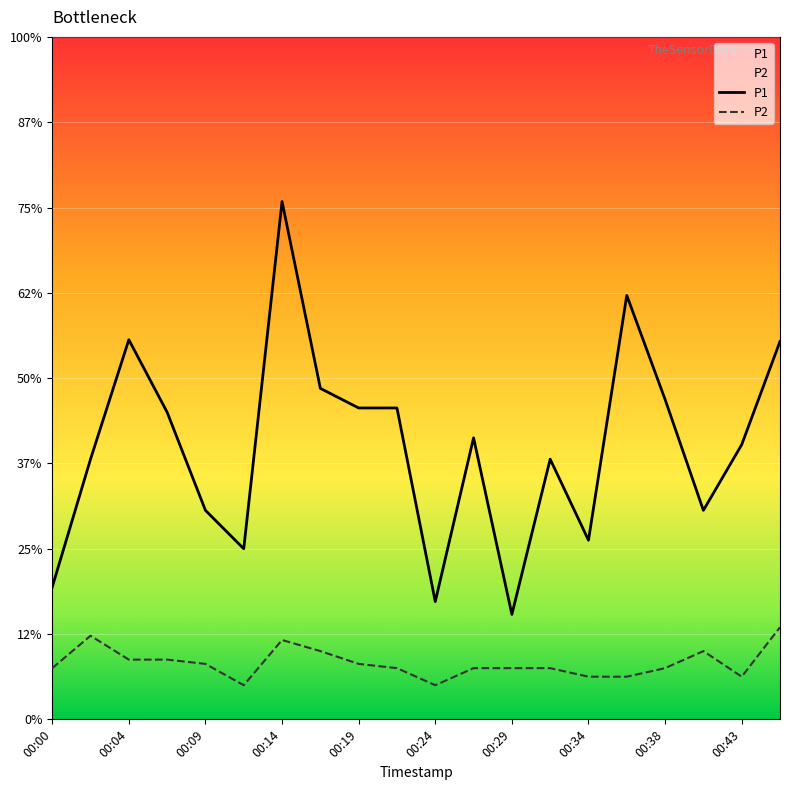

What are all the series names shown in the legend?

P1, P2